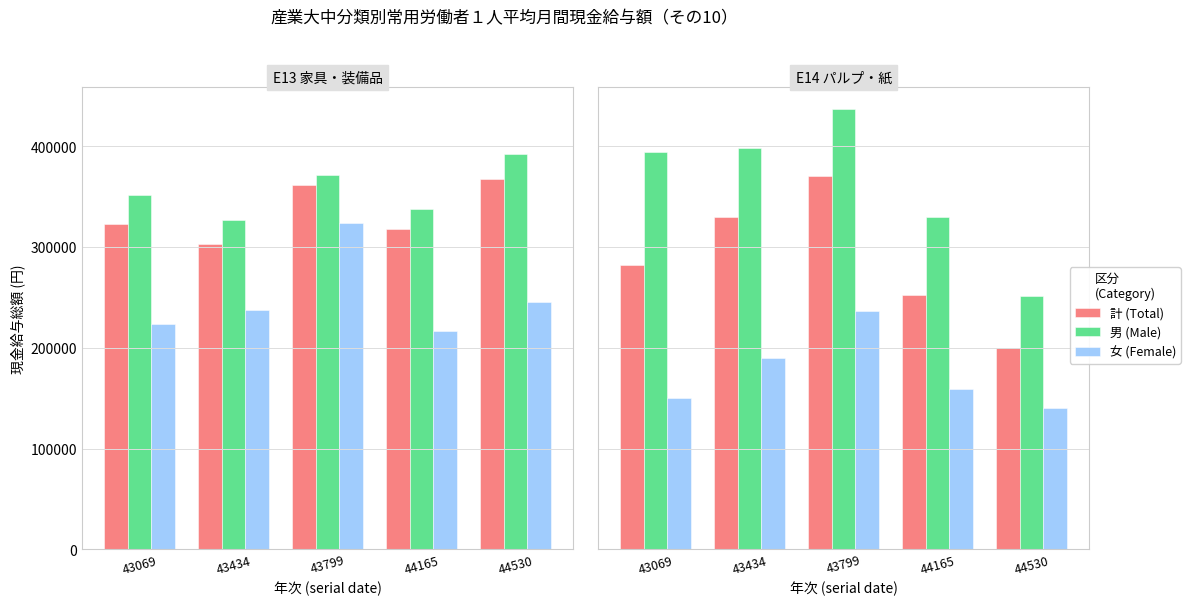

Rank the categories by 男 (Male) value from lowest to highest.

44530, 44165, 43069, 43434, 43799